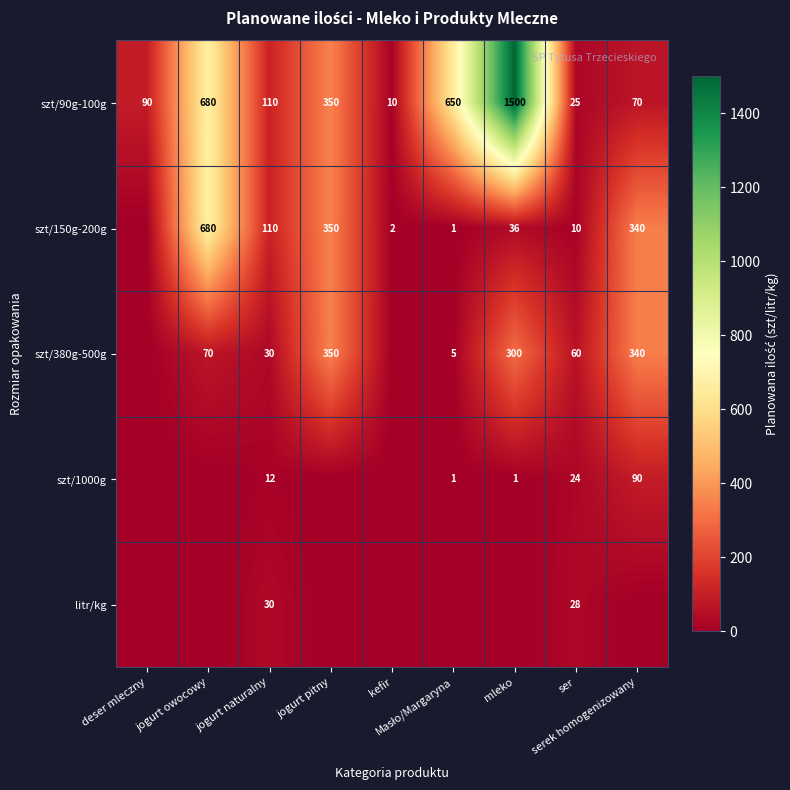

What is the sum of all litr/kg values?

58